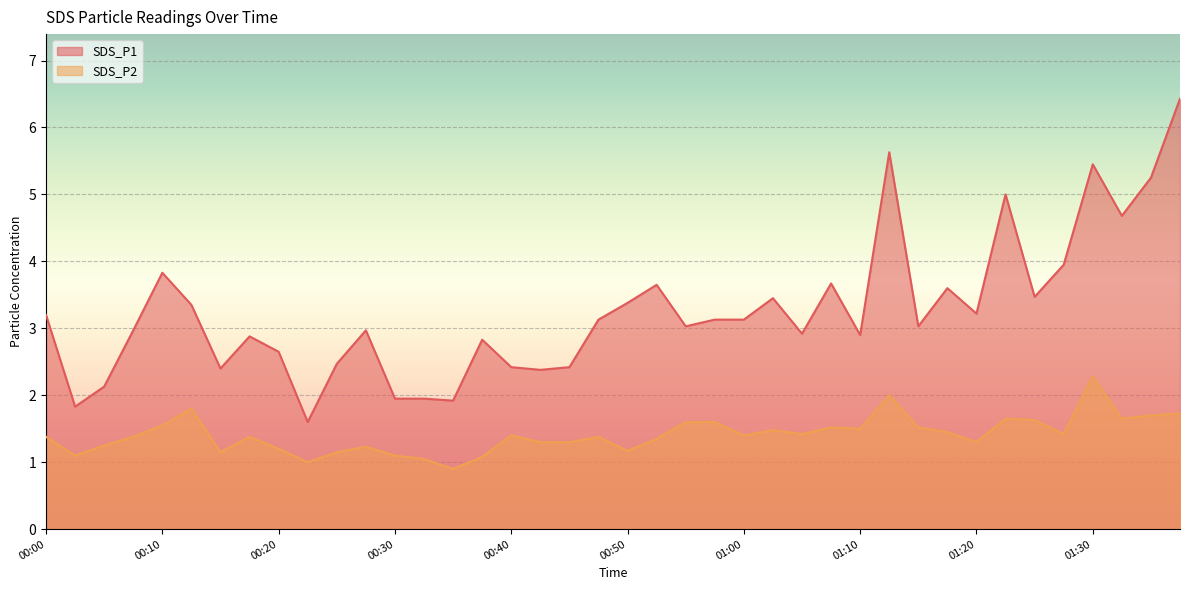

How many lines are shown in the chart?

2